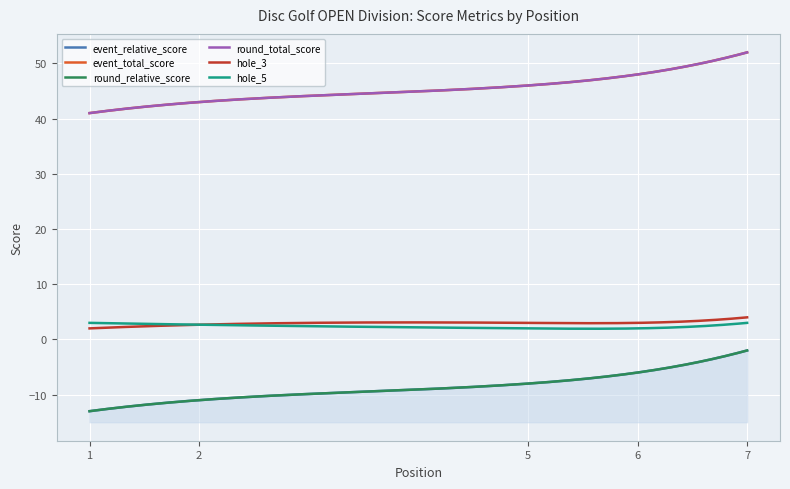

Which category has the highest value across all series?

7